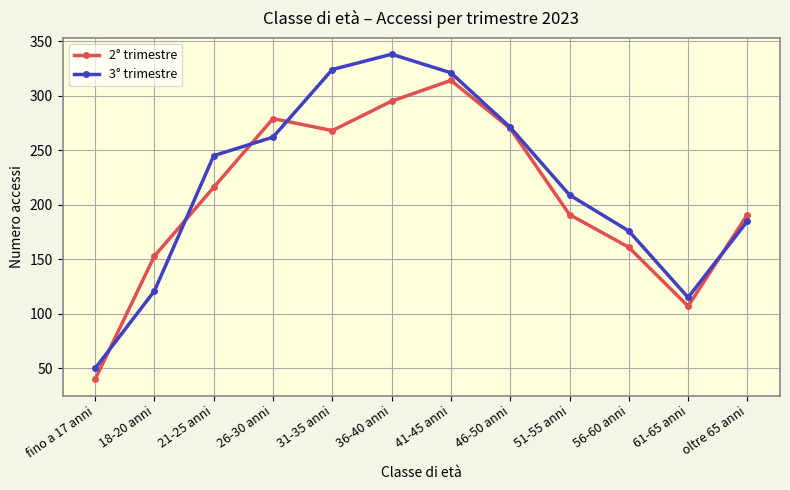

Rank the series at oltre 65 anni from highest to lowest value.

2° trimestre, 3° trimestre